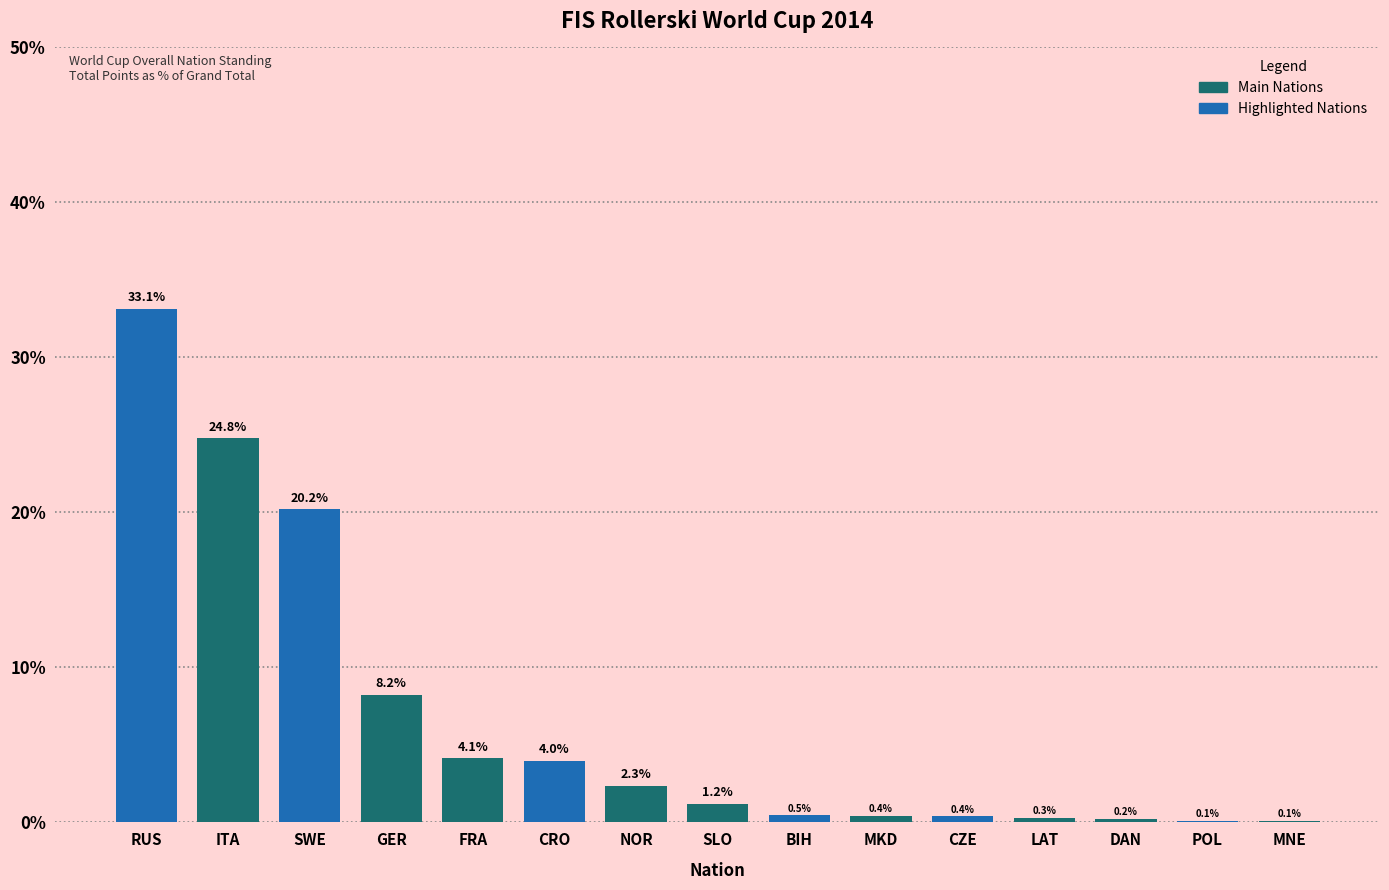

Reading right to left, extract all data points from this chart.

MNE=0.1	POL=0.1	DAN=0.2	LAT=0.3	CZE=0.4	MKD=0.4	BIH=0.5	SLO=1.2	NOR=2.3	CRO=4.0	FRA=4.1	GER=8.2	SWE=20.2	ITA=24.8	RUS=33.1